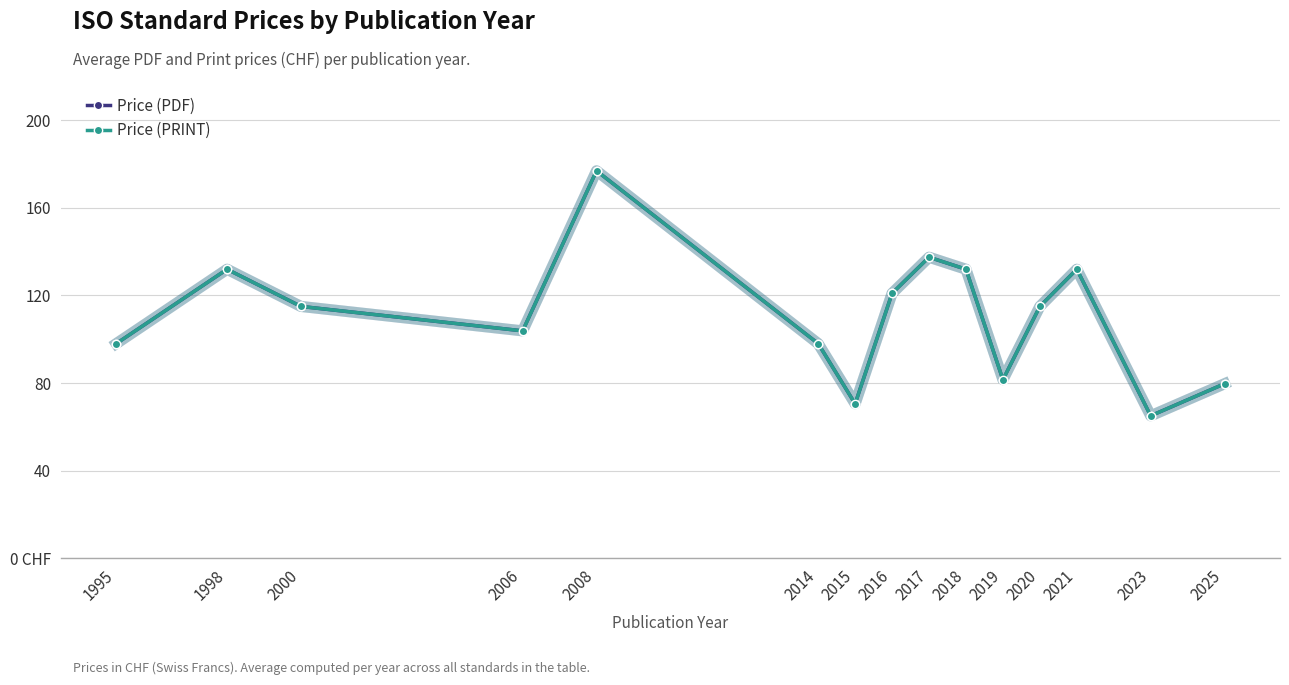

Reading right to left, extract all data points from this chart.

Price (PDF): 79.7	65.0	132.0	115.0	81.5	132.0	137.5	121.0	70.5	98.0	177.0	103.8	115.0	132.0	98.0
Price (PRINT): 79.7	65.0	132.0	115.0	81.5	132.0	137.5	121.0	70.5	98.0	177.0	103.8	115.0	132.0	98.0